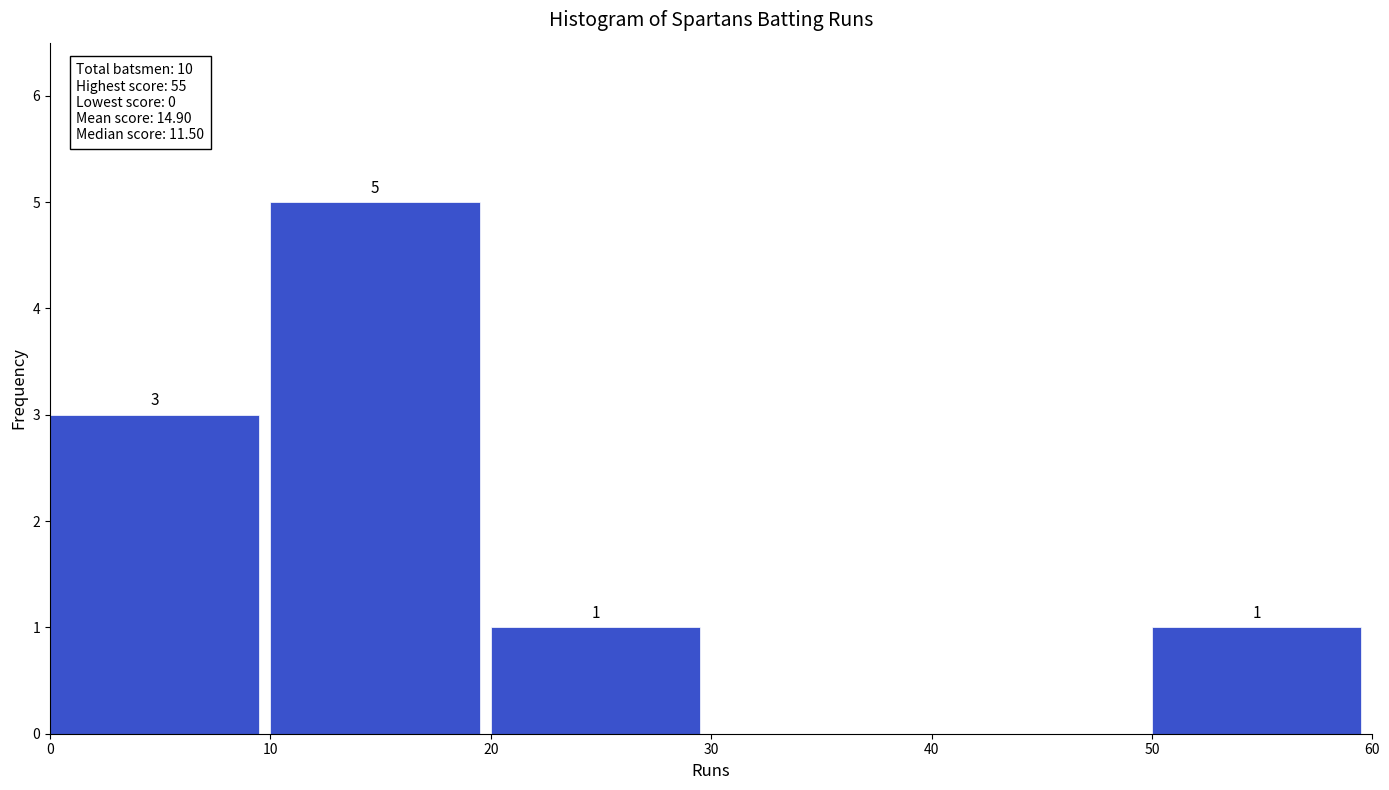

Which range on the x-axis has the tallest bar?

10 to 20